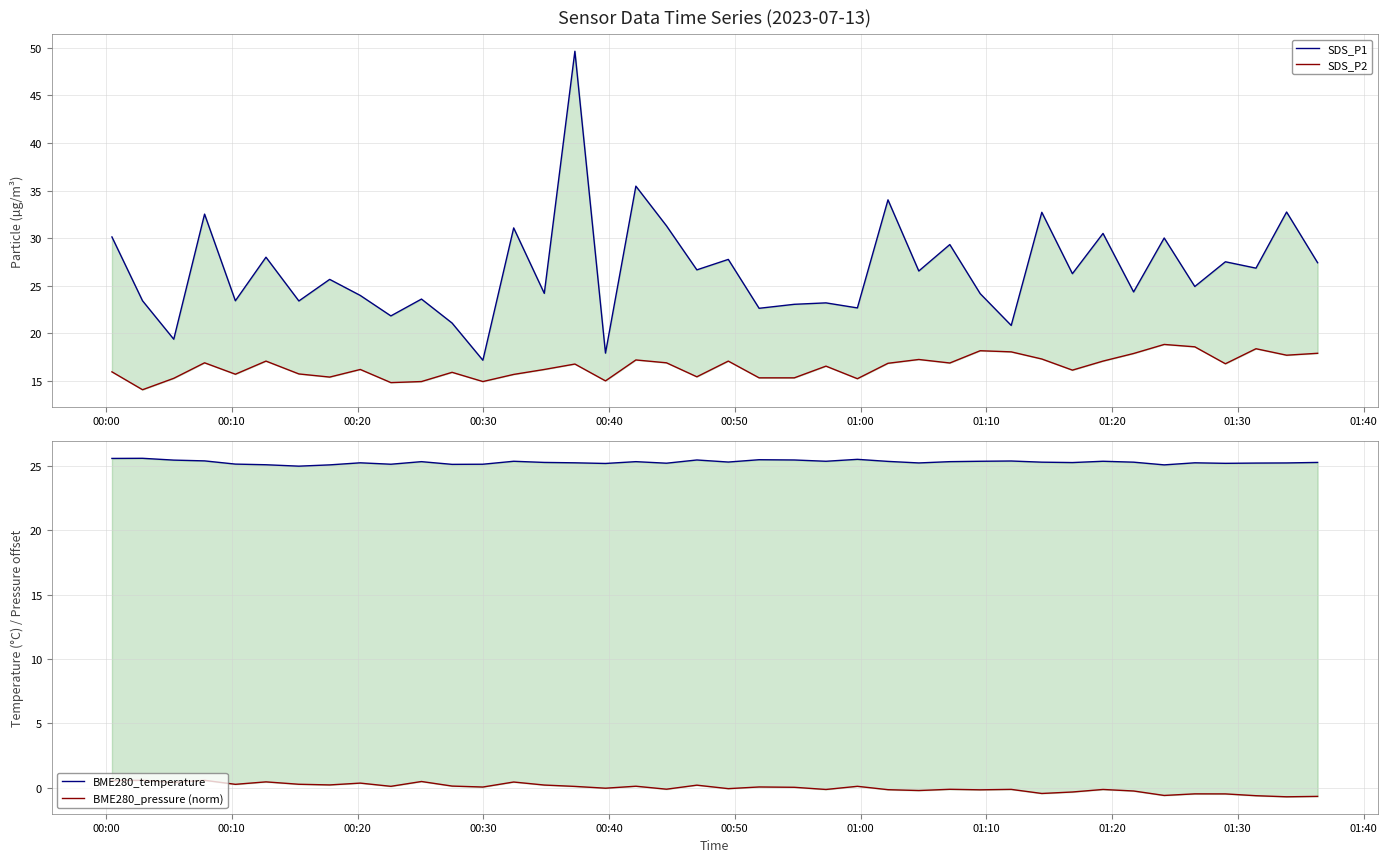

Reading right to left, extract all data points from this chart.

SDS_P1: 27.4	32.8	26.9	27.5	24.9	30.0	24.4	30.5	26.3	32.7	20.8	24.2	29.3	26.6	34.0	22.7	23.2	23.1	22.6	27.8	26.7	31.3	35.5	17.9	49.6	24.2	31.1	17.2	21.1	23.6	21.8	24.0	25.7	23.4	28.0	23.4	32.5	19.4	23.4	30.1
SDS_P2: 17.9	17.7	18.4	16.8	18.6	18.8	17.9	17.1	16.1	17.3	18.1	18.2	16.9	17.2	16.9	15.2	16.6	15.3	15.3	17.1	15.4	16.9	17.2	15.0	16.8	16.2	15.7	14.9	15.9	14.9	14.8	16.2	15.4	15.7	17.1	15.7	16.9	15.3	14.1	15.9
BME280_temperature: 25.3	25.2	25.2	25.2	25.2	25.1	25.3	25.4	25.2	25.3	25.4	25.4	25.3	25.2	25.3	25.5	25.4	25.4	25.5	25.3	25.4	25.2	25.3	25.2	25.2	25.3	25.4	25.1	25.1	25.3	25.1	25.2	25.1	25.0	25.1	25.1	25.4	25.4	25.6	25.6
BME280_pressure (norm): -0.7	-0.7	-0.6	-0.5	-0.5	-0.6	-0.3	-0.1	-0.3	-0.4	-0.1	-0.2	-0.1	-0.2	-0.1	0.1	-0.1	0.0	0.1	-0.1	0.2	-0.1	0.1	-0.0	0.1	0.2	0.4	0.1	0.1	0.5	0.1	0.4	0.2	0.3	0.5	0.3	0.6	0.4	0.6	0.6